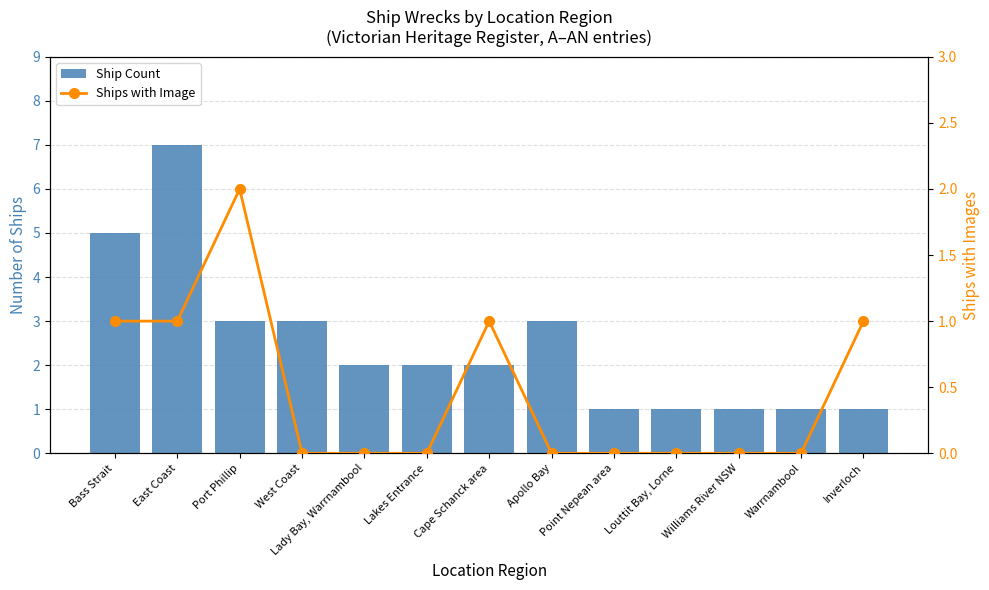

Reading left to right, list all the values displayed in this chart.

Ship Count: Bass Strait=5	East Coast=7	Port Phillip=3	West Coast=3	Lady Bay, Warrnambool=2	Lakes Entrance=2	Cape Schanck area=2	Apollo Bay=3	Point Nepean area=1	Louttit Bay, Lorne=1	Williams River NSW=1	Warrnambool=1	Inverloch=1
Ships with Image: Bass Strait=1	East Coast=1	Port Phillip=2	West Coast=0	Lady Bay, Warrnambool=0	Lakes Entrance=0	Cape Schanck area=1	Apollo Bay=0	Point Nepean area=0	Louttit Bay, Lorne=0	Williams River NSW=0	Warrnambool=0	Inverloch=1